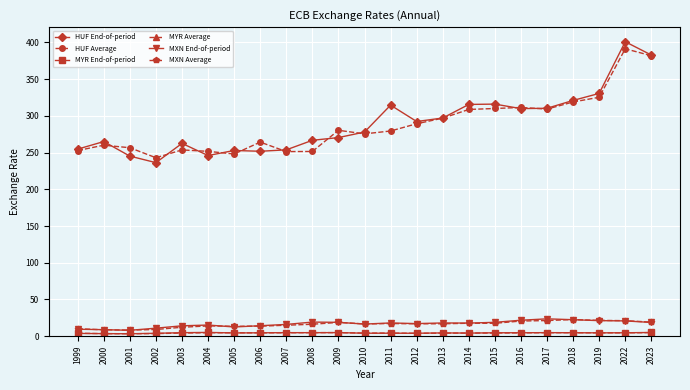

True or false: MXN End-of-period has a value of 23.7 at 2017.

True